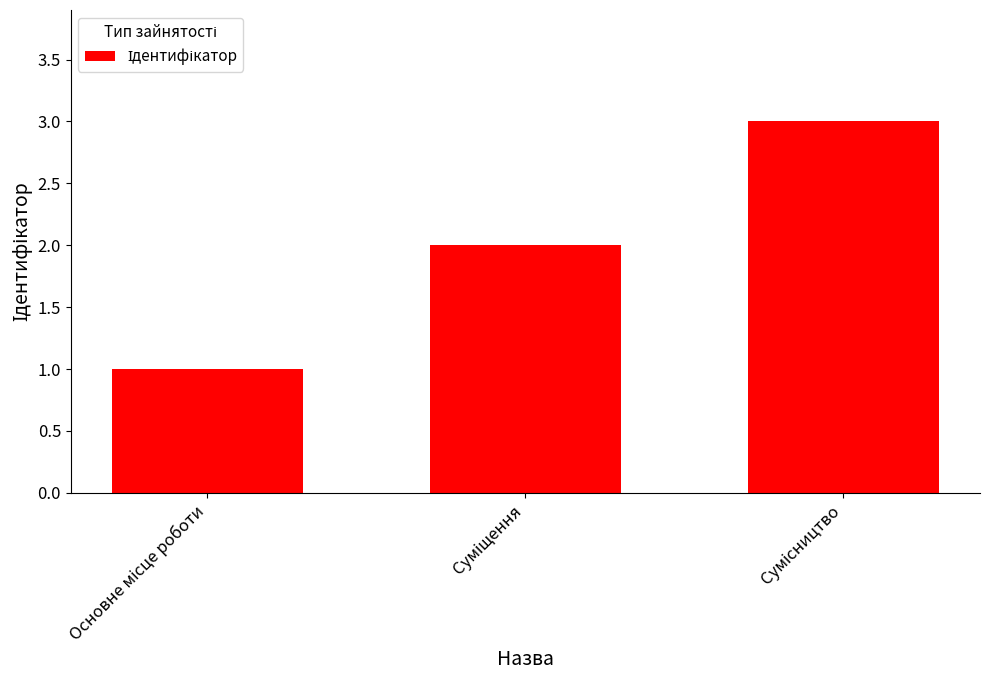

What is the greatest value displayed?

3